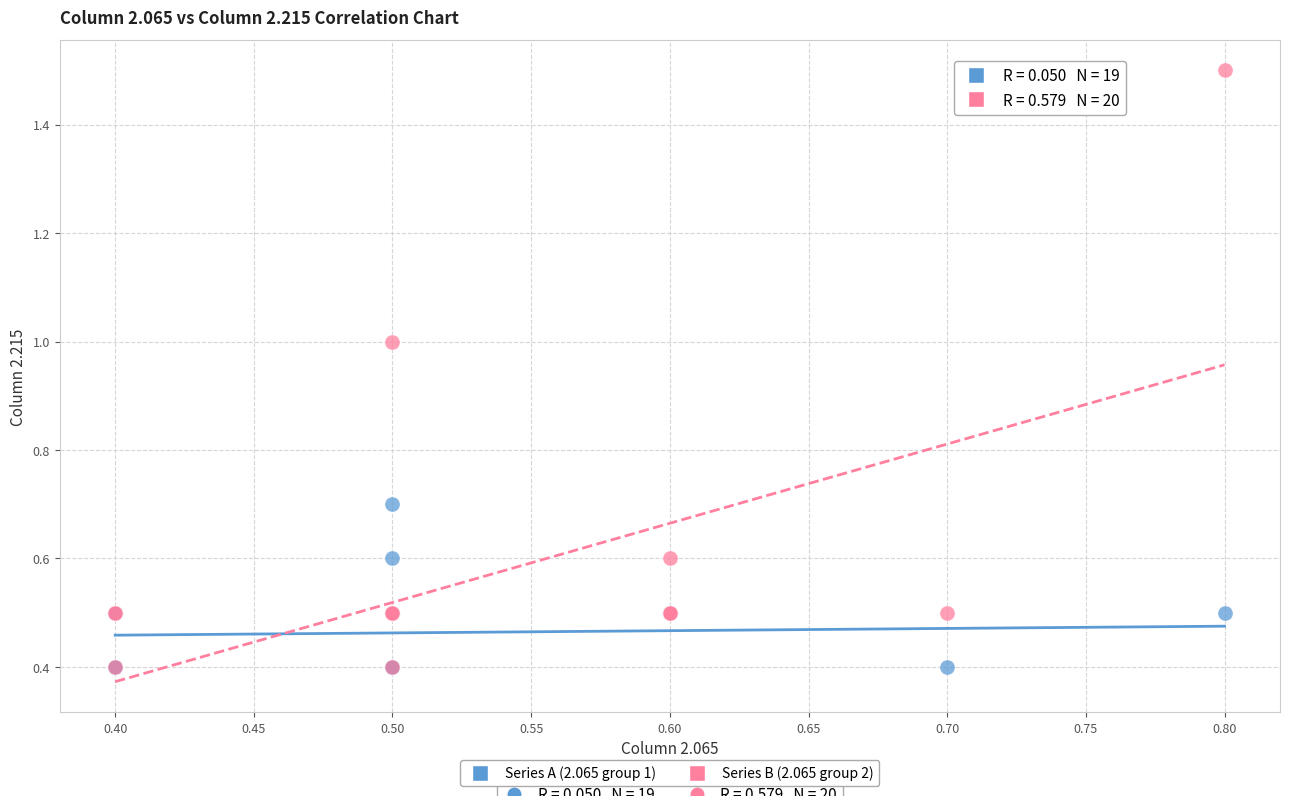

Which series reaches the maximum Y coordinate?

Series B (2.065 group 2)